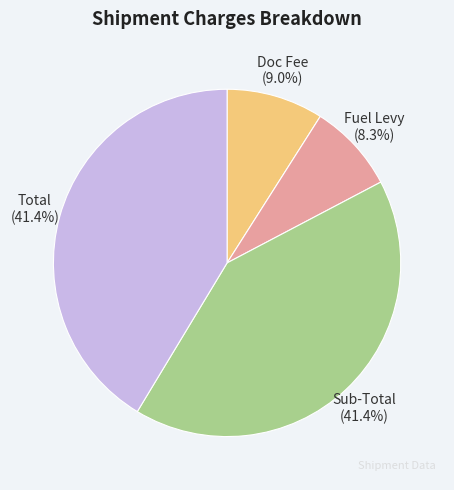

Is there any slice that represents more than half of the pie?

No